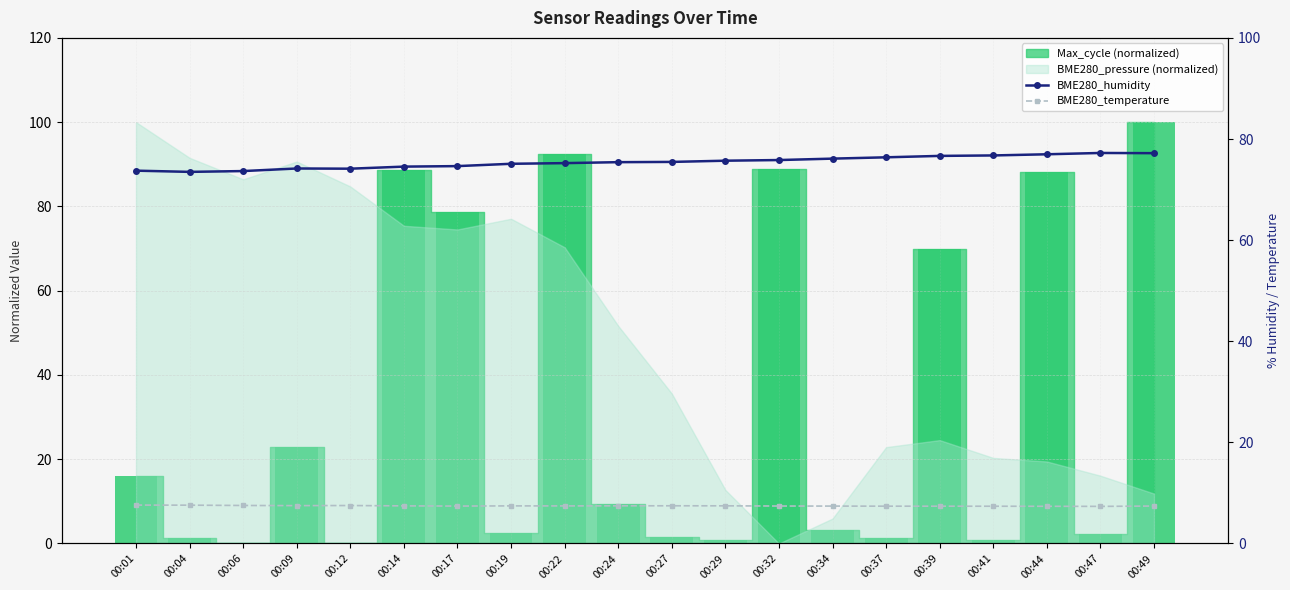

Is it true that BME280_humidity equals 74.6 at 00:17?

True